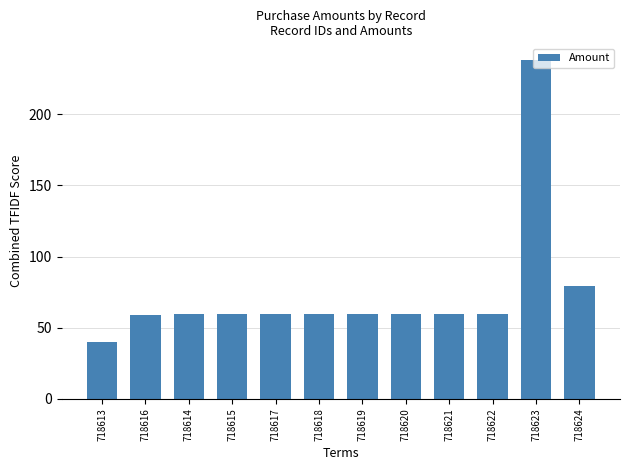

At which label does the data first exceed 59?

718614